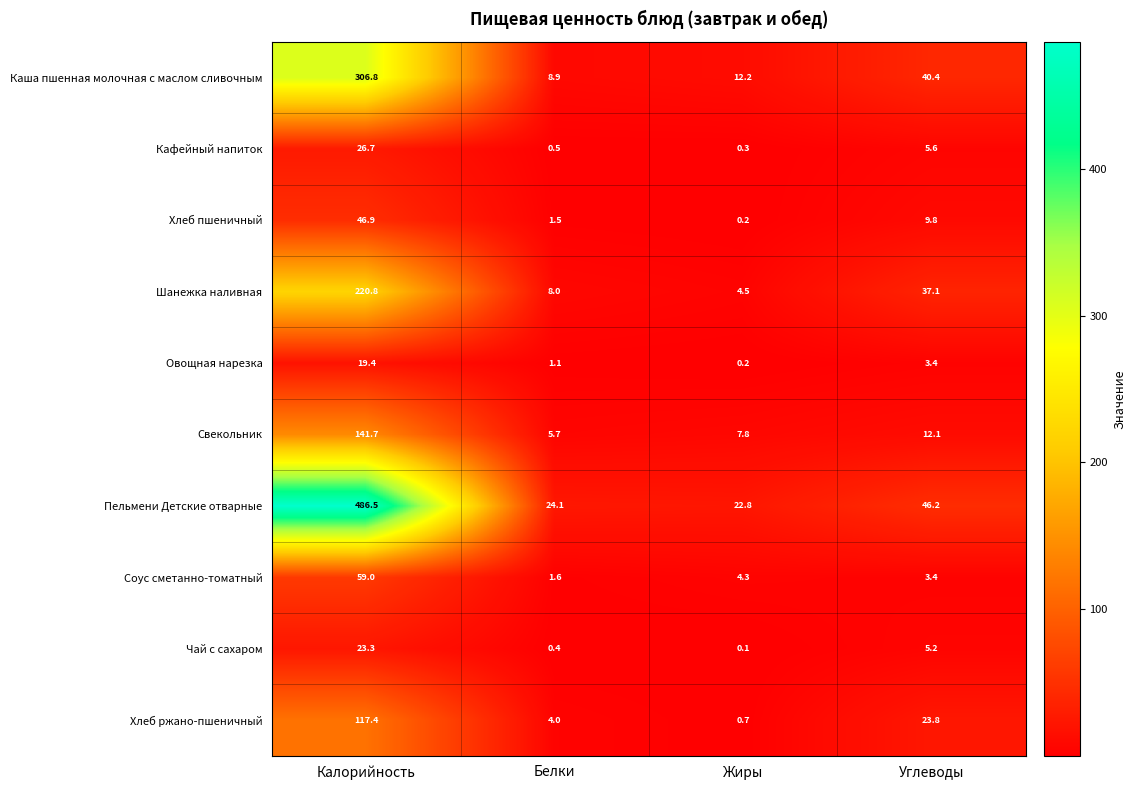

Which series has the largest total across all categories?

Пельмени Детские отварные